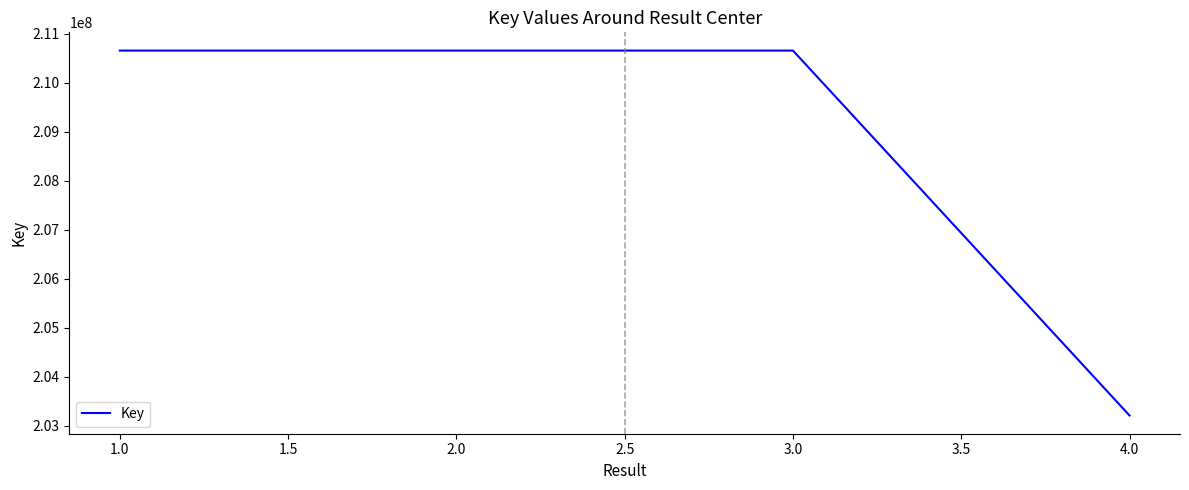

What is the greatest value displayed?

210655041